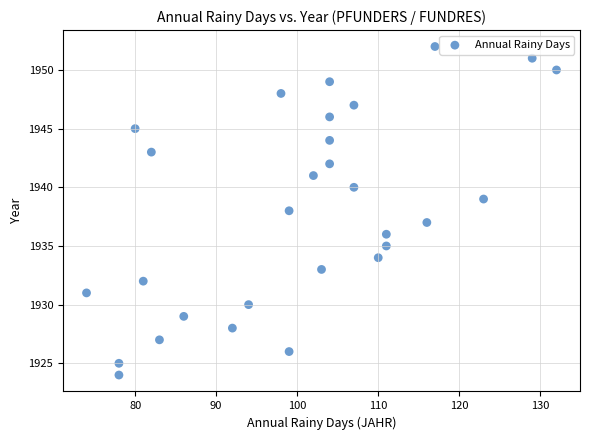

What is the range of Y values (max minus min)?

28